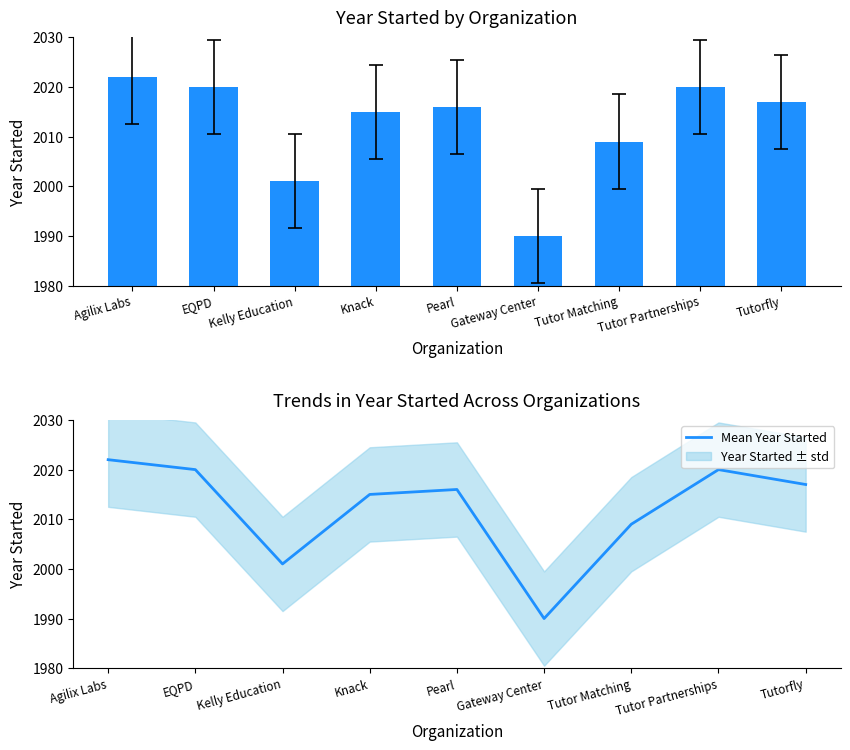

Which series has the widest spread of values?

Year Started